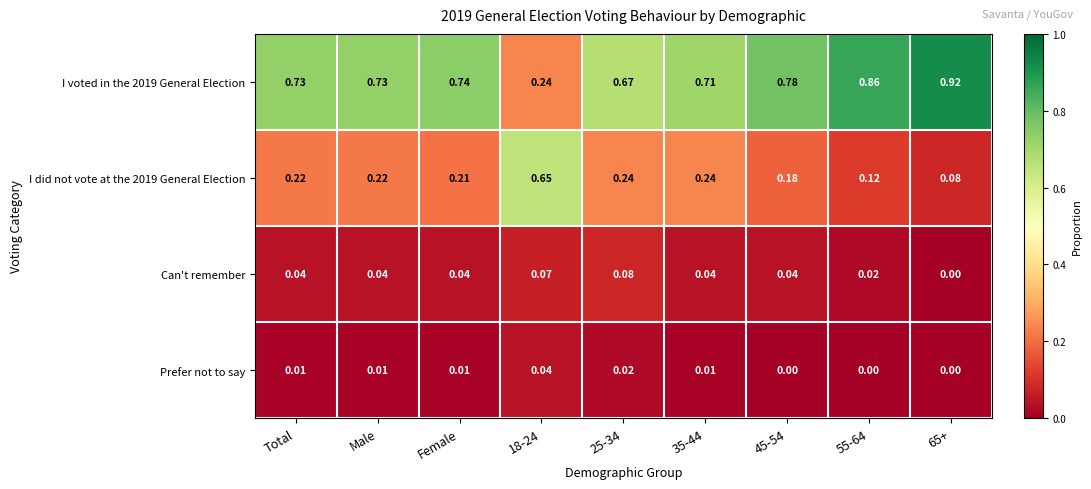

Is the value of I did not vote at the 2019 General Election at Male greater than the value of I voted in the 2019 General Election at 35-44?

No